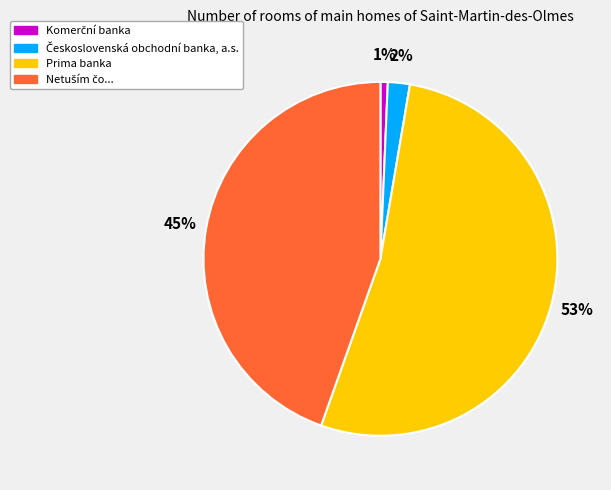

Which slice is the largest?

Prima banka